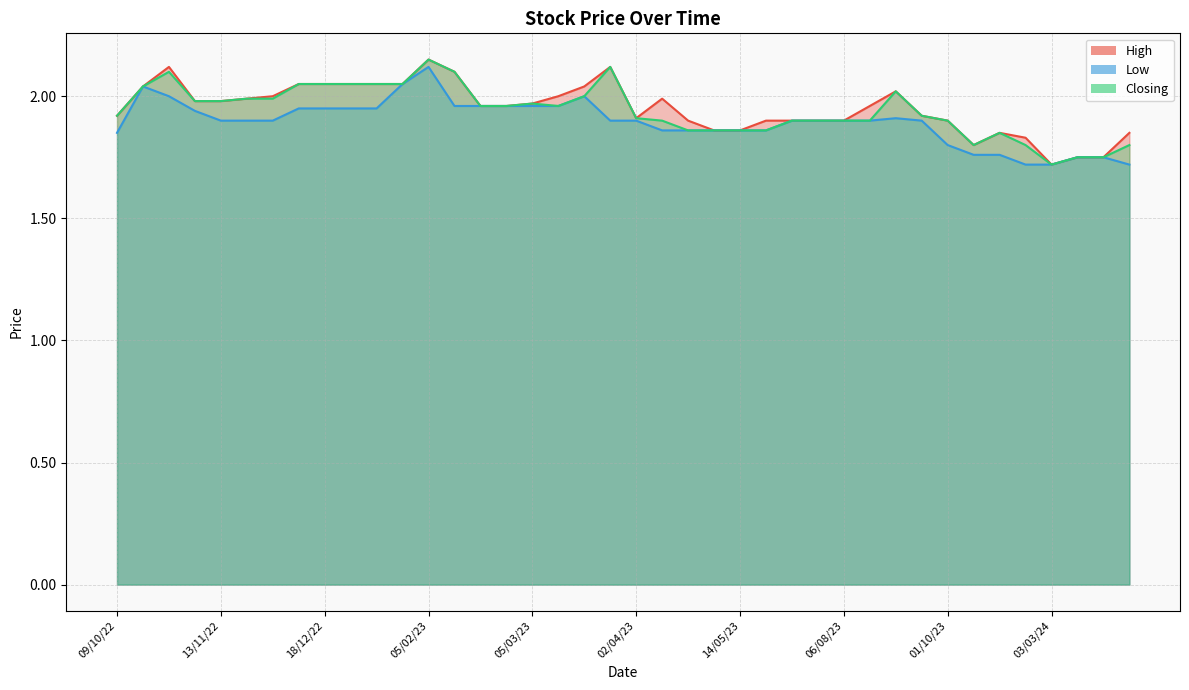

Between 02/01/23 and 17/09/23, which is larger?

02/01/23